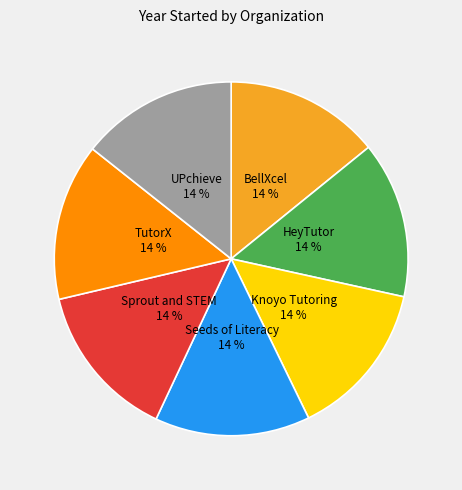

To the nearest percent, what is the average slice percentage?

14%